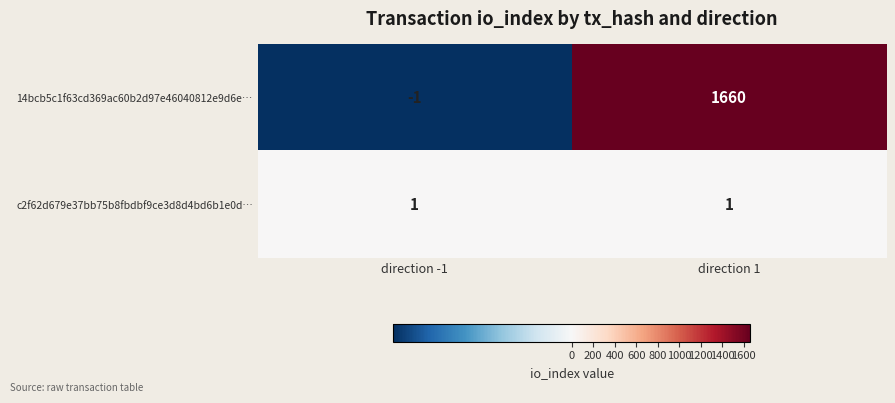

What is the maximum value for 14bcb5c1f63cd369ac60b2d97e46040812e9d6e…?

1660